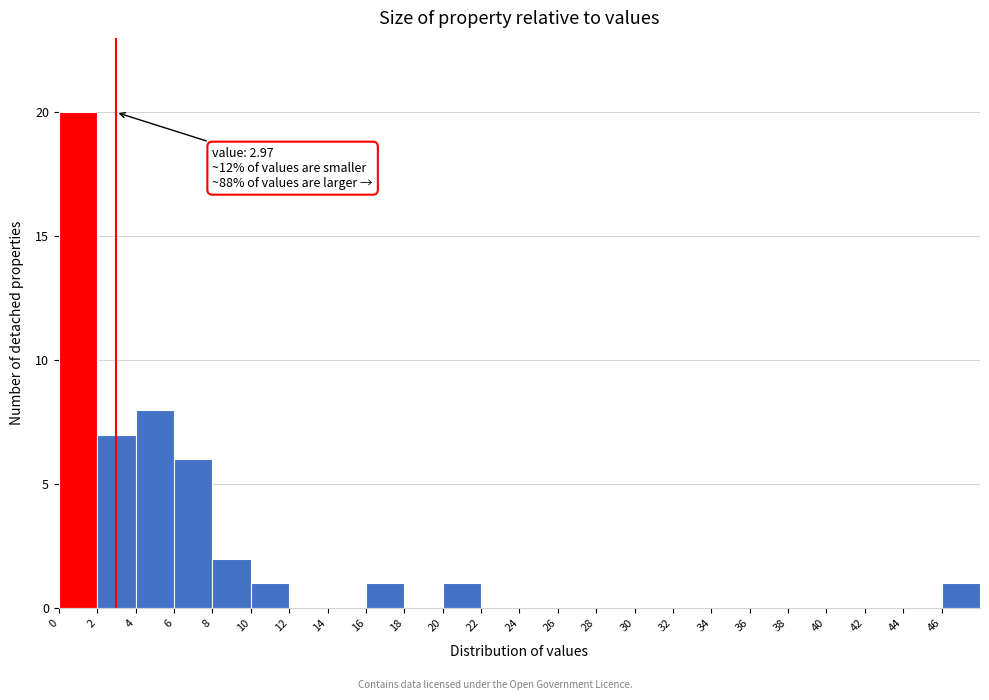

Over which range of the x-axis is the bar tallest?

0 to 2